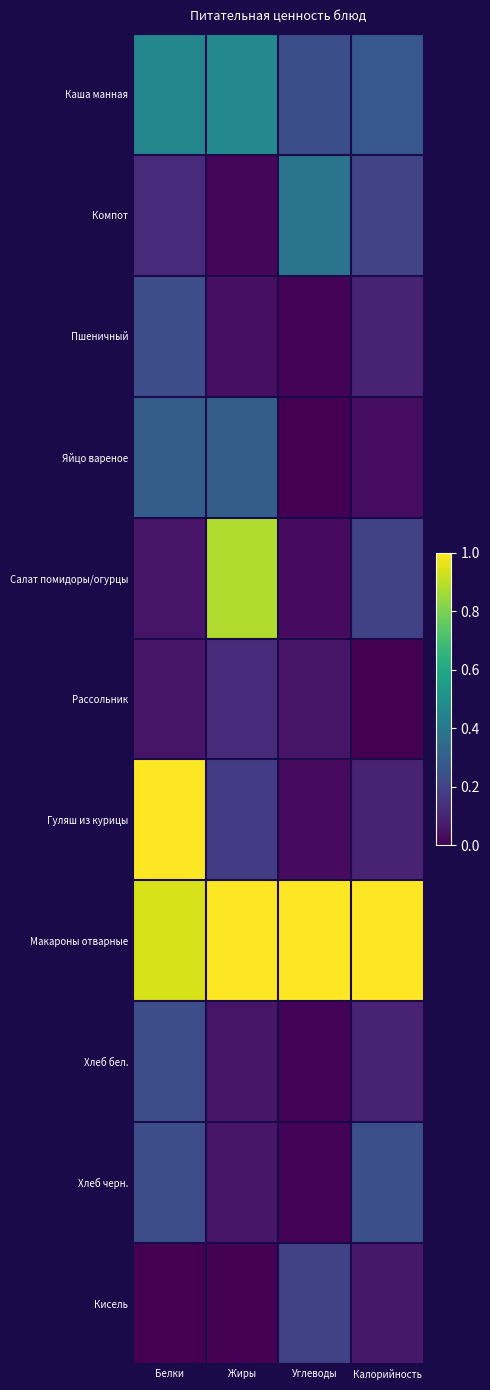

At which category is the sum across all series the highest?

Белки